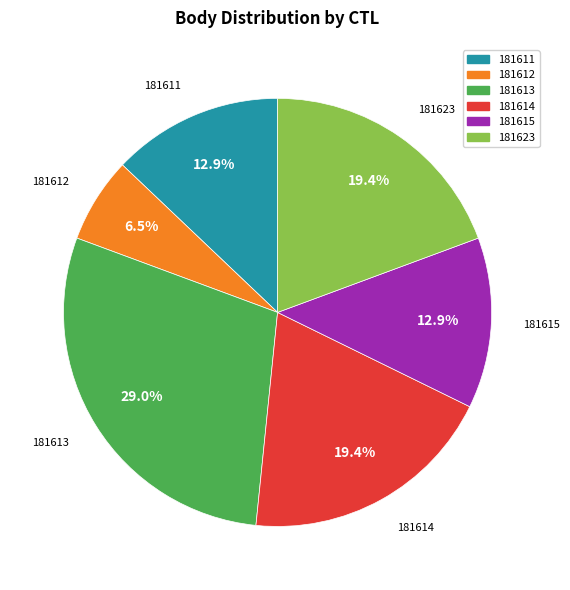

Is there a majority slice in this chart?

No